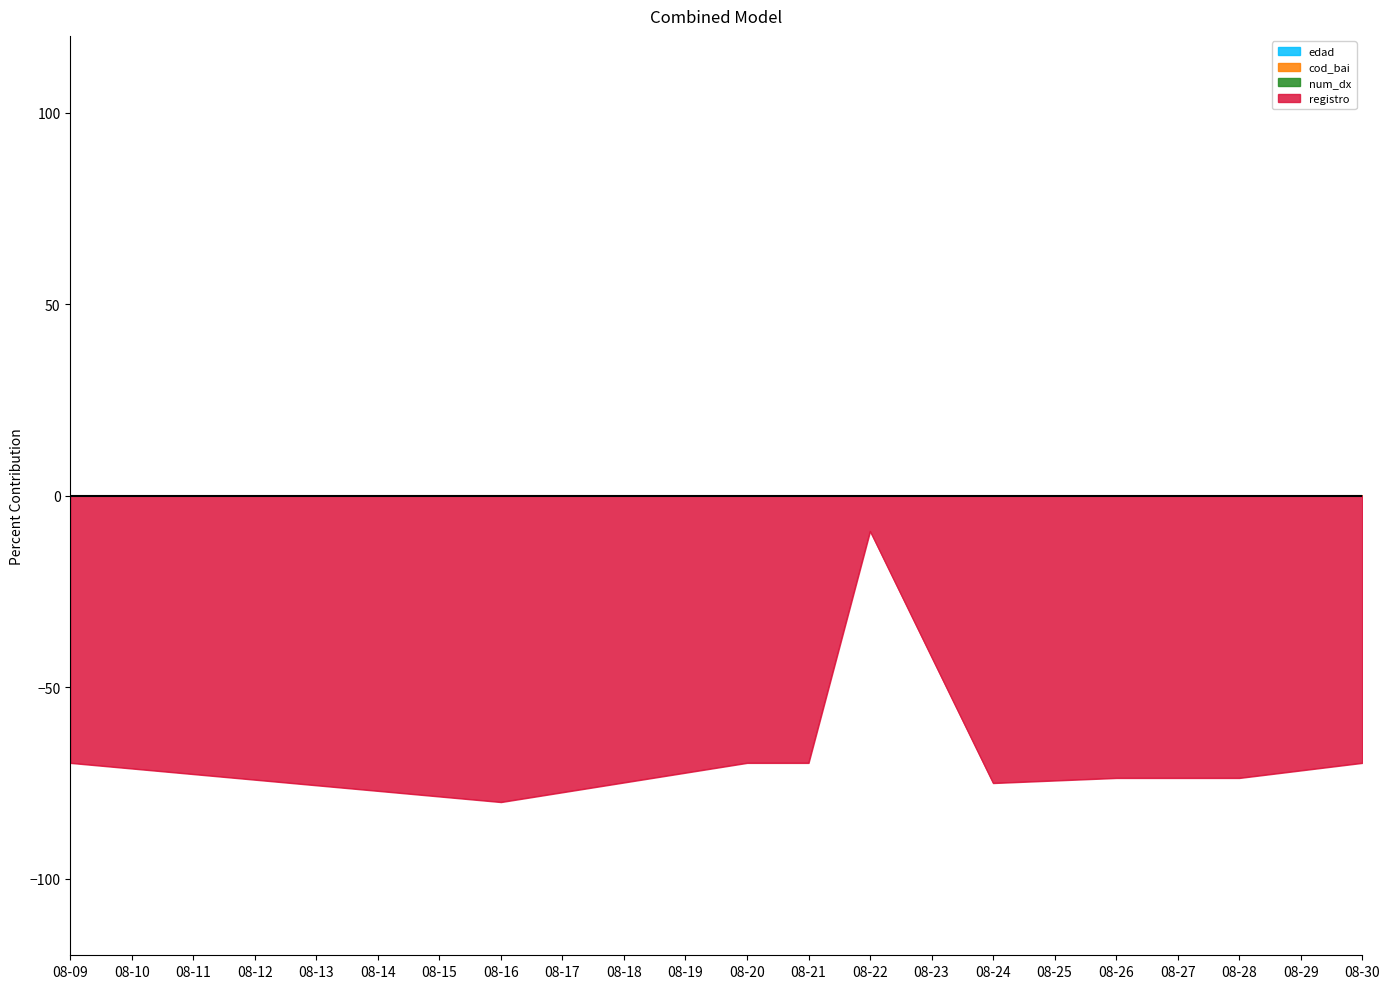

What is the difference between the maximum and minimum values in the registro series?

70.7